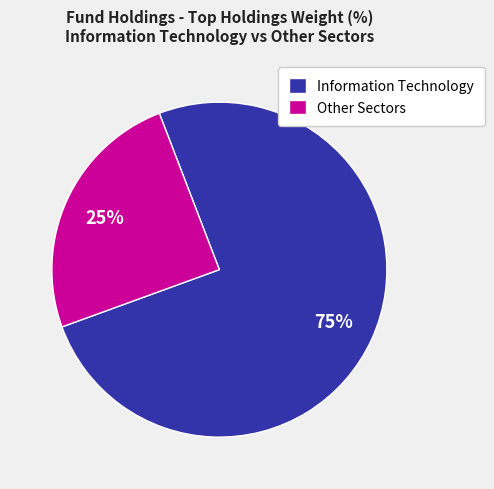

To the nearest percent, what portion does Other Sectors represent?

25%